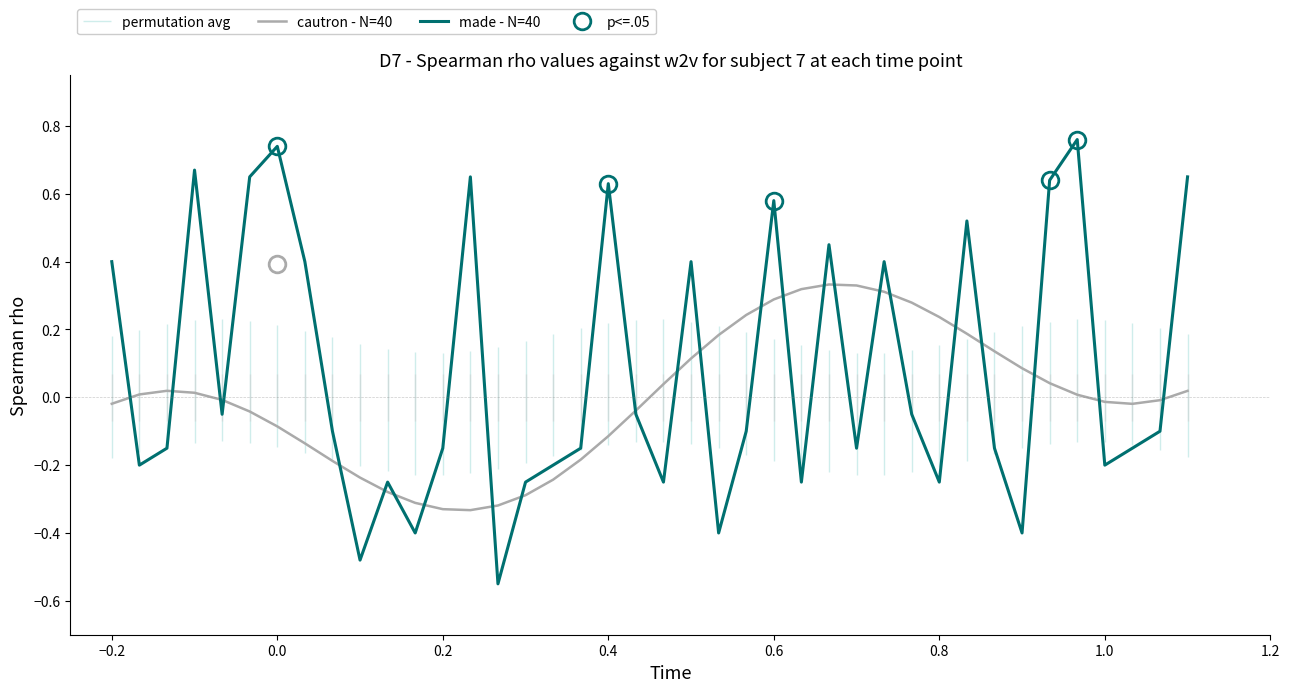

At how many categories does at least one series exceed 0?

26